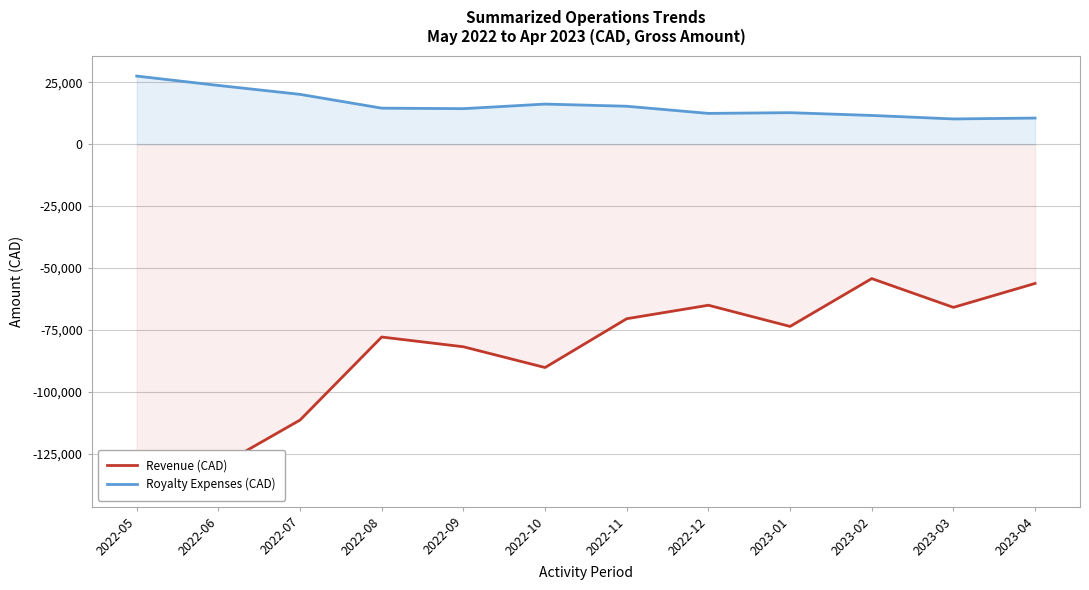

Does the chart display data point markers on the line(s)?

No